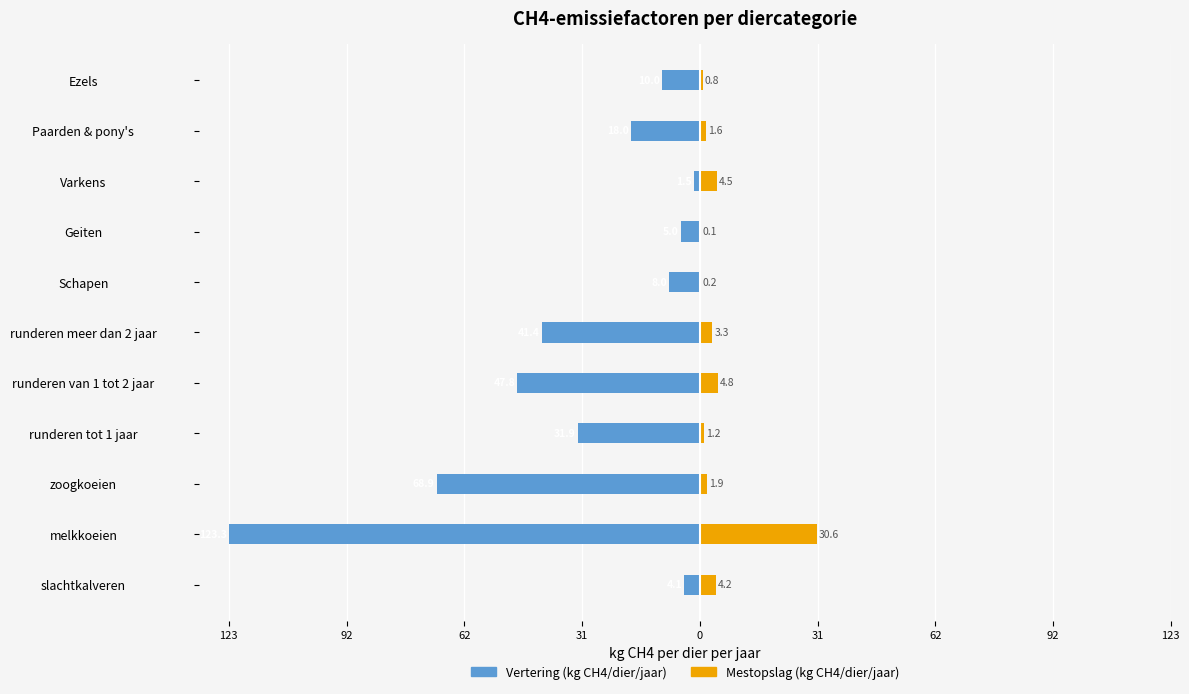

Does the chart contain any negative values?

Yes